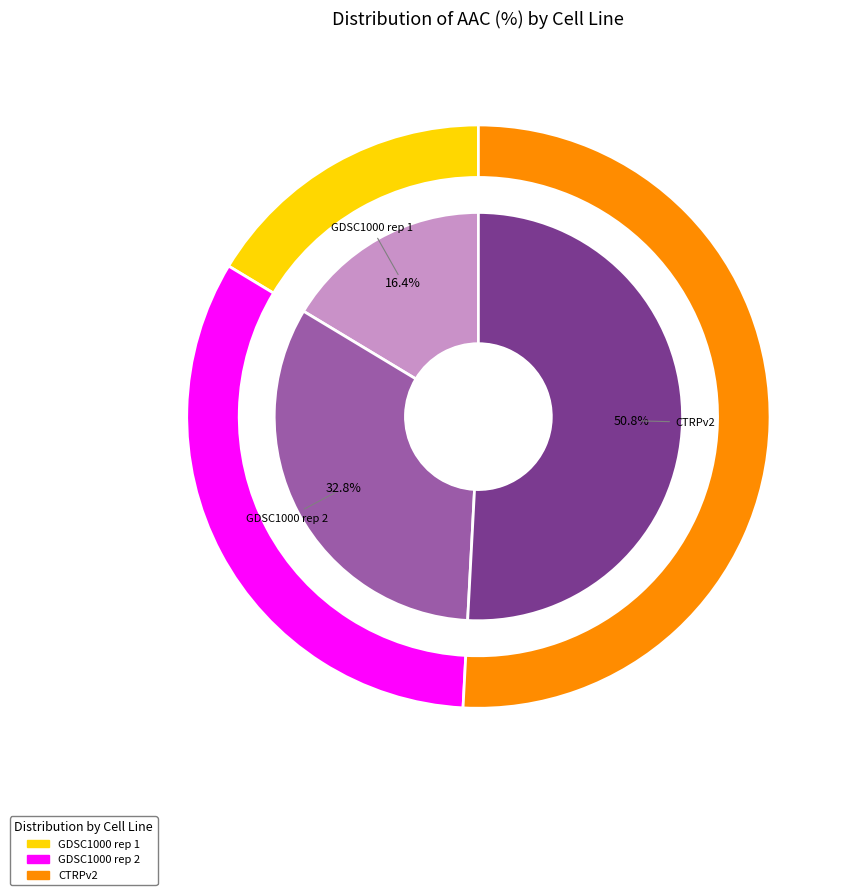

What percentage do CTRPv2 and GDSC1000 rep 1 together represent?

67.2%